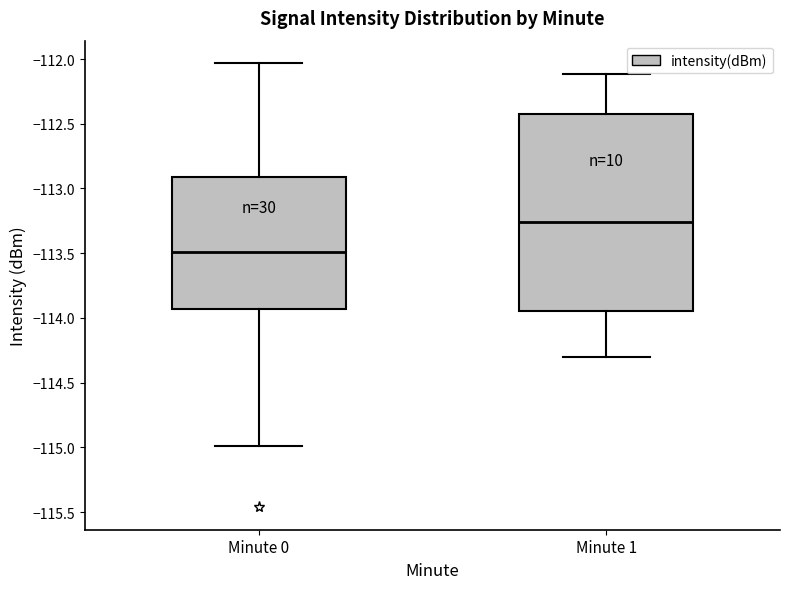

Which box is the tallest, from its lower edge to its upper edge?

Minute 1